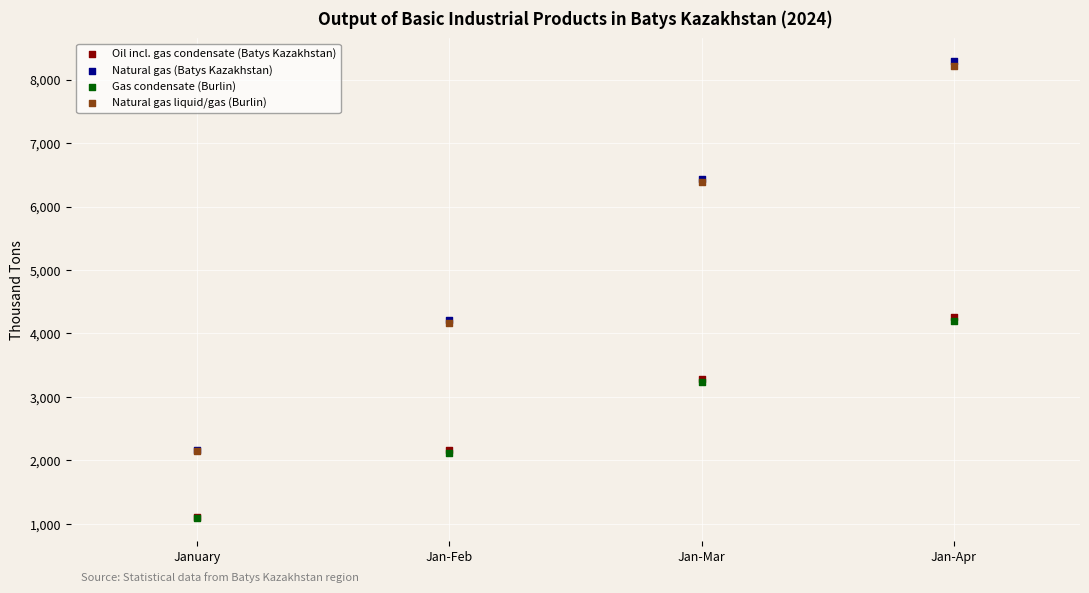

What are all the series names shown in the legend?

Oil incl. gas condensate (Batys Kazakhstan), Natural gas (Batys Kazakhstan), Gas condensate (Burlin), Natural gas liquid/gas (Burlin)